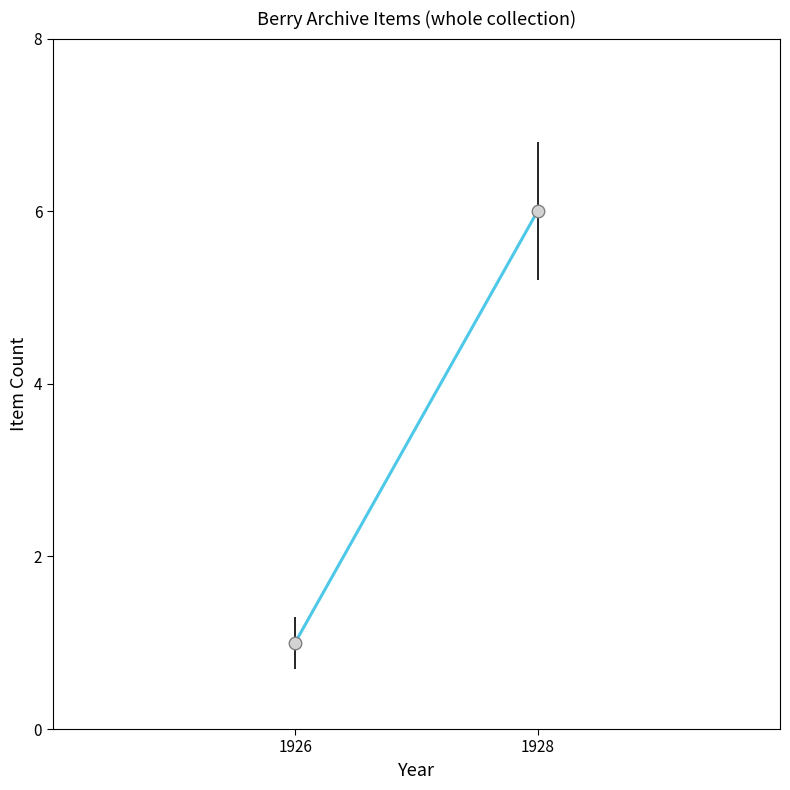

List the labels in order of value, largest first.

1928, 1926